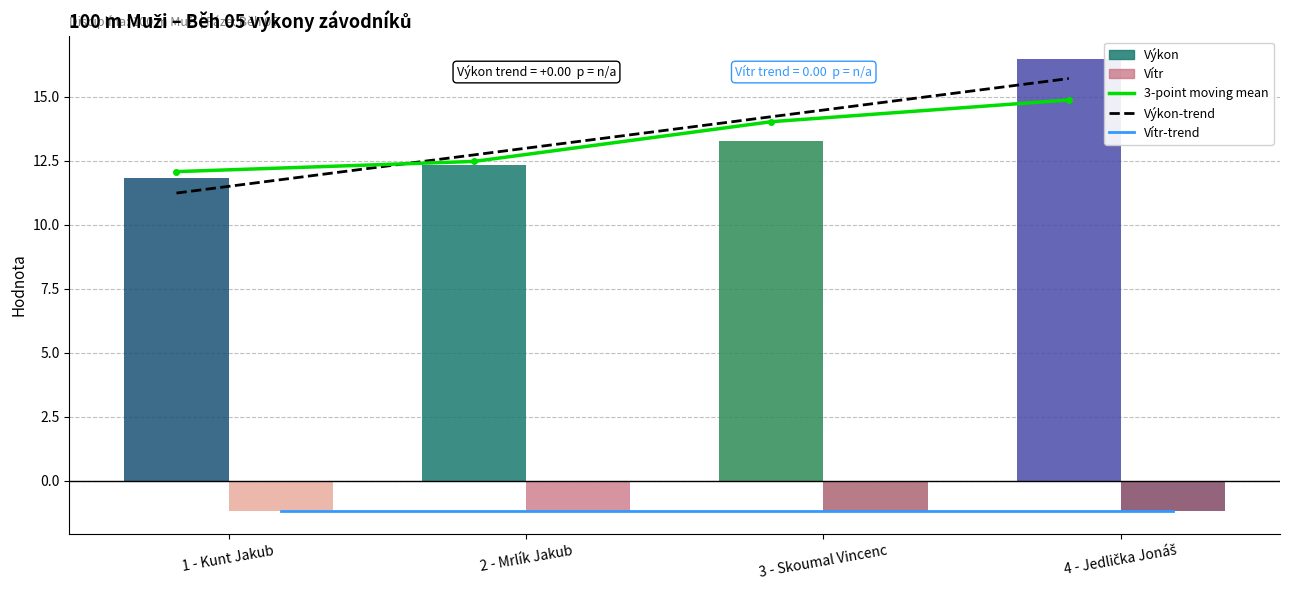

At which label does Výkon-trend first exceed 14?

3 - Skoumal Vincenc